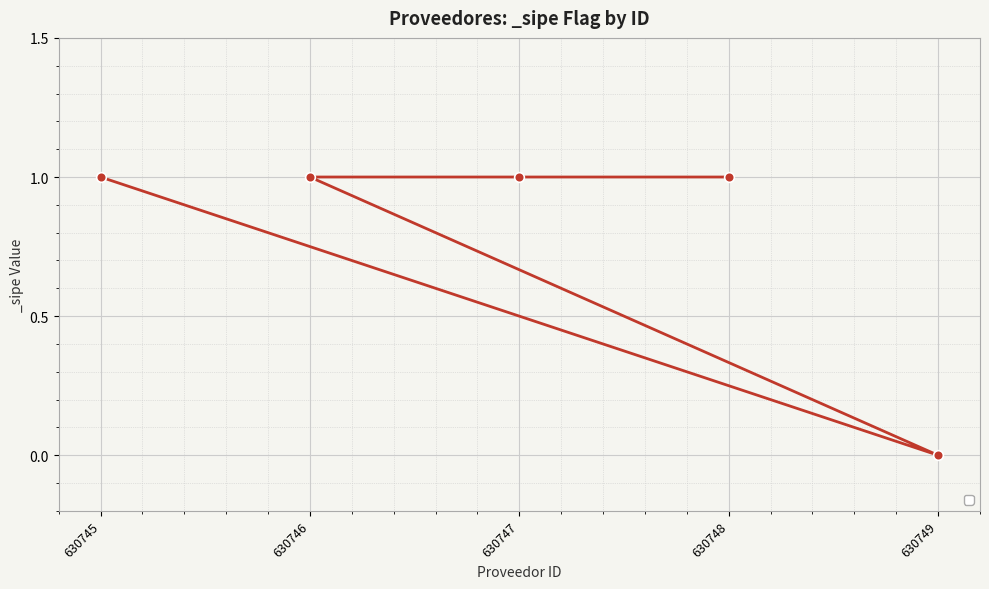

What is the sum of all values?

4